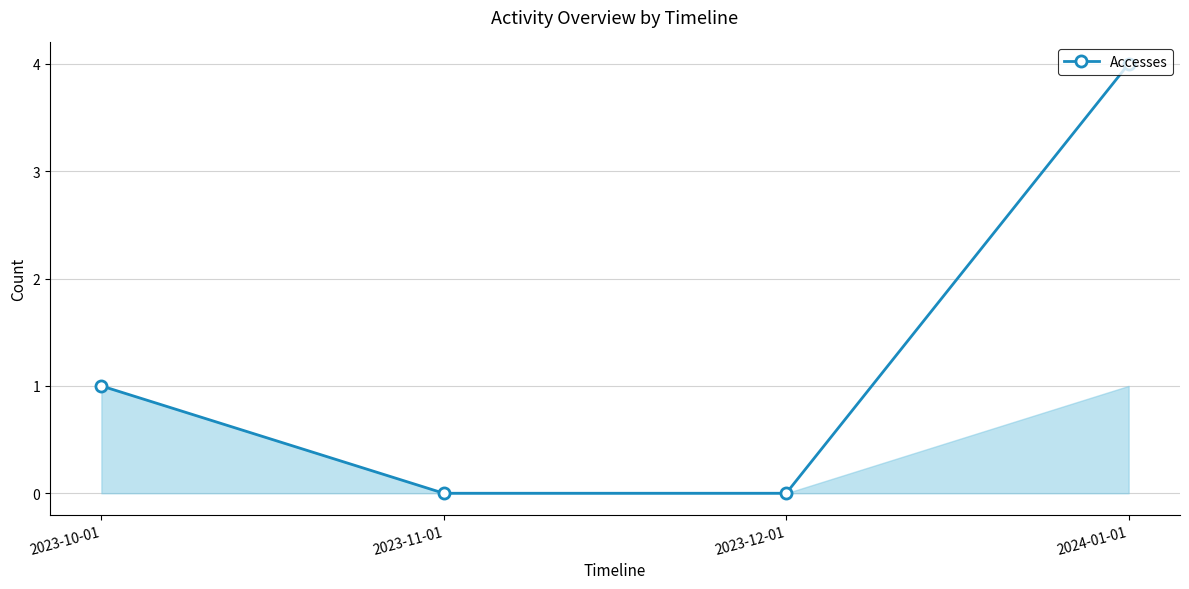

At which category does the chart reach its peak across all series?

2024-01-01